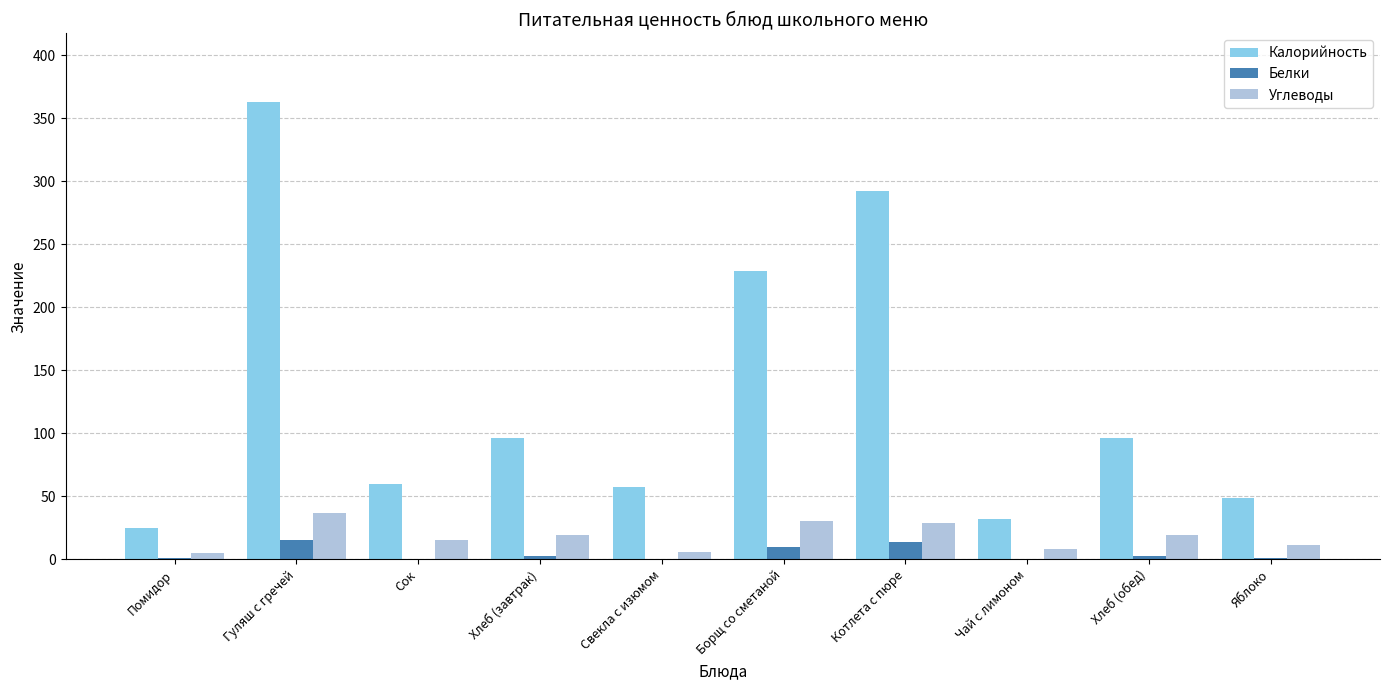

The Белки series shows 9.9 at Борщ со сметаной. True or false?

True